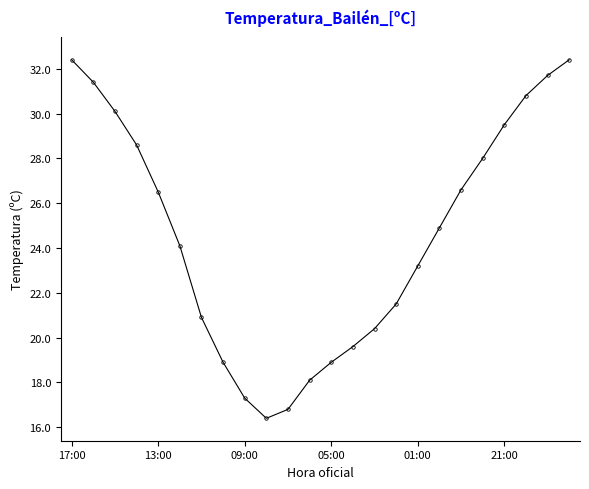

Is this an area chart (filled region under the line)?

No